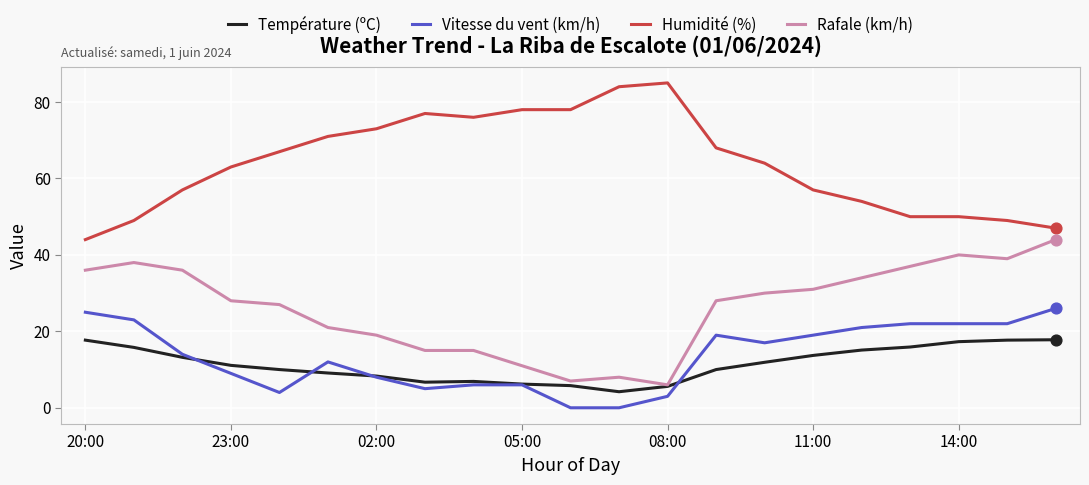

What is the greatest value displayed?

85.0